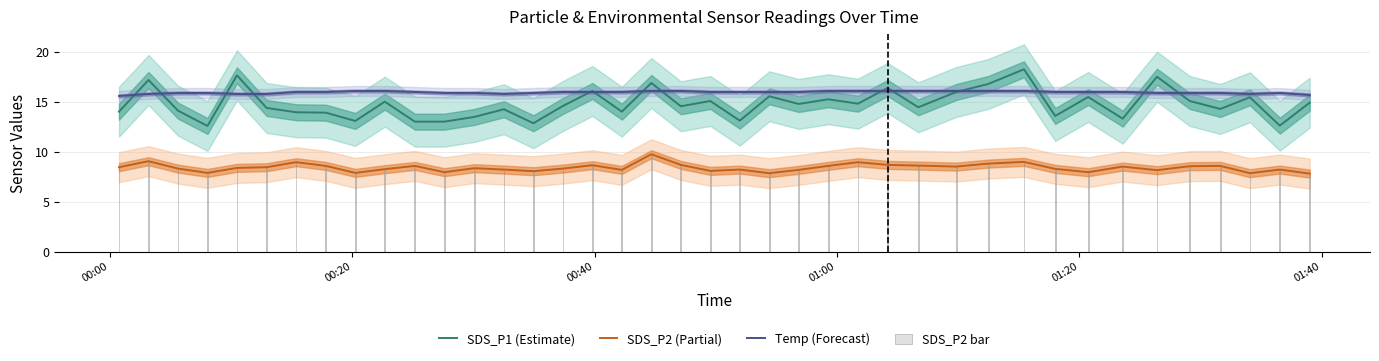

What is the sum of all Temp (Forecast) values?

638.5